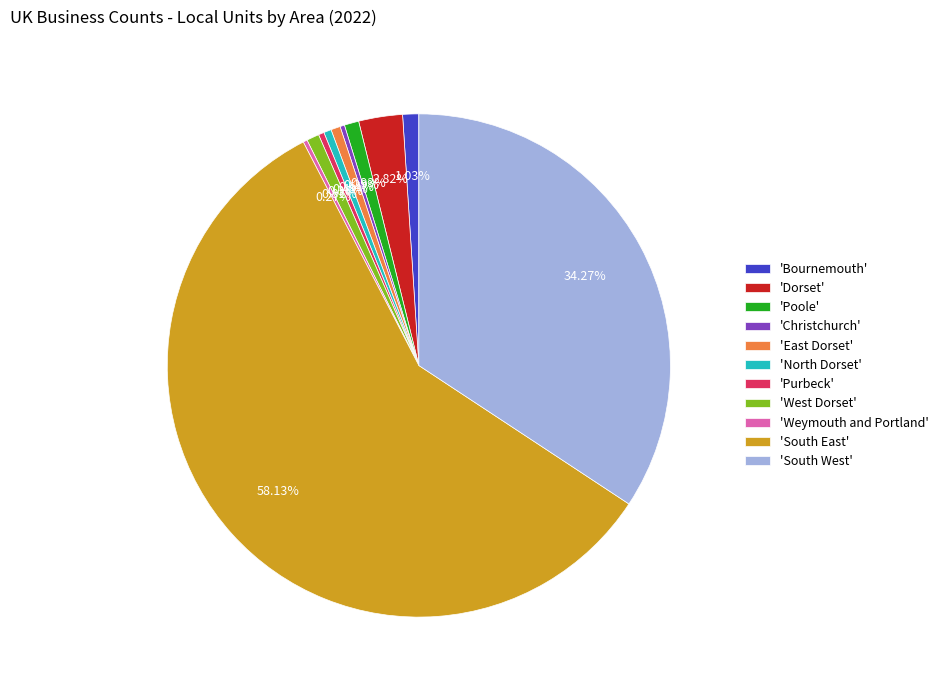

What is the largest slice in the pie chart?

'South East'